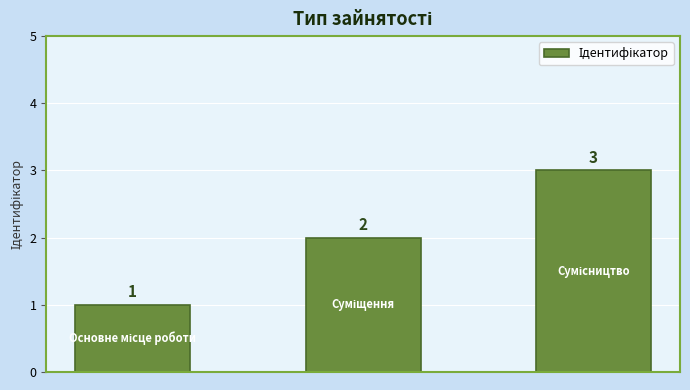

Does the chart contain any negative values?

No